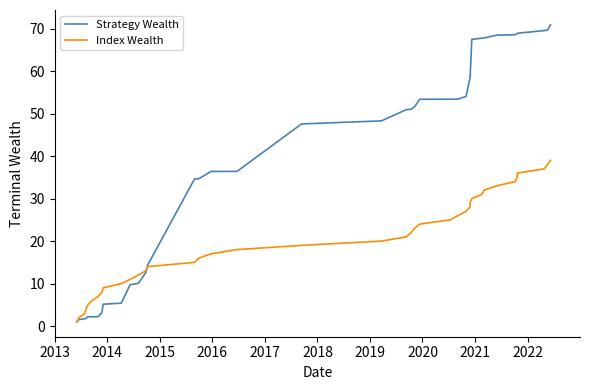

True or false: Index Wealth has more than 0 points higher than both neighbors.

False